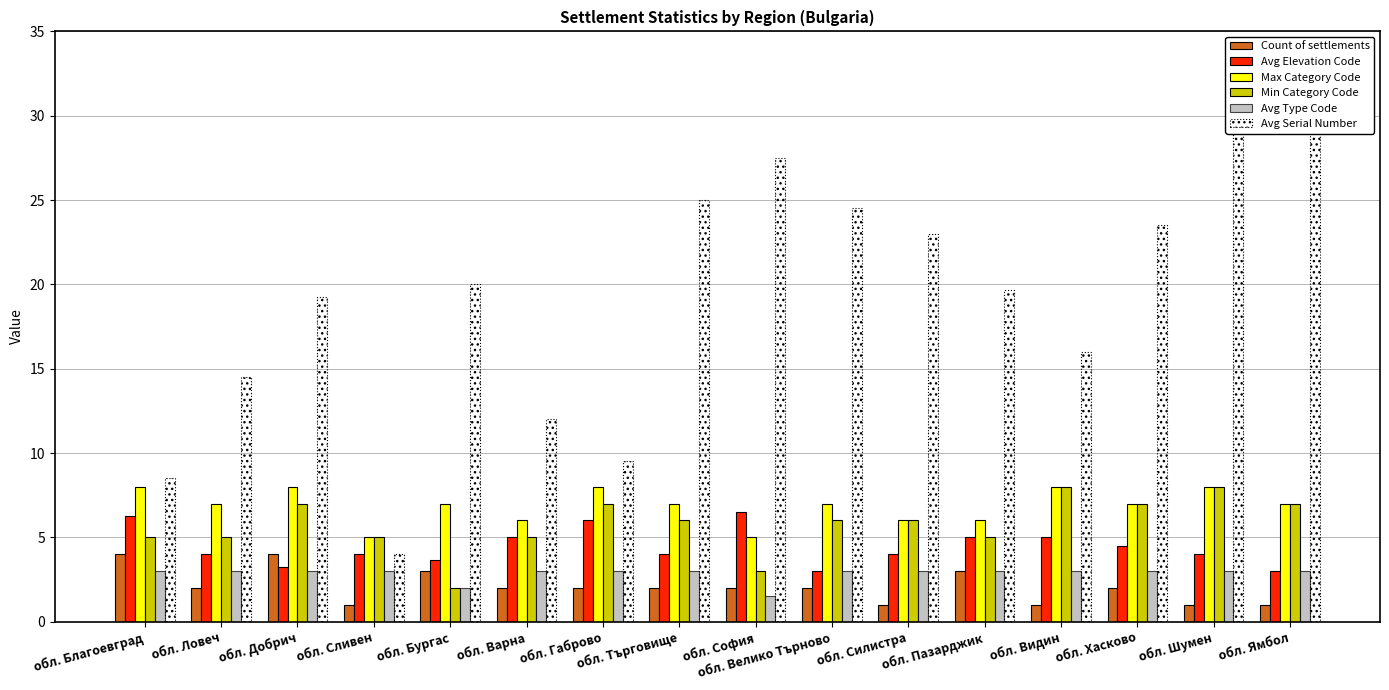

How many data points does each series have?

16